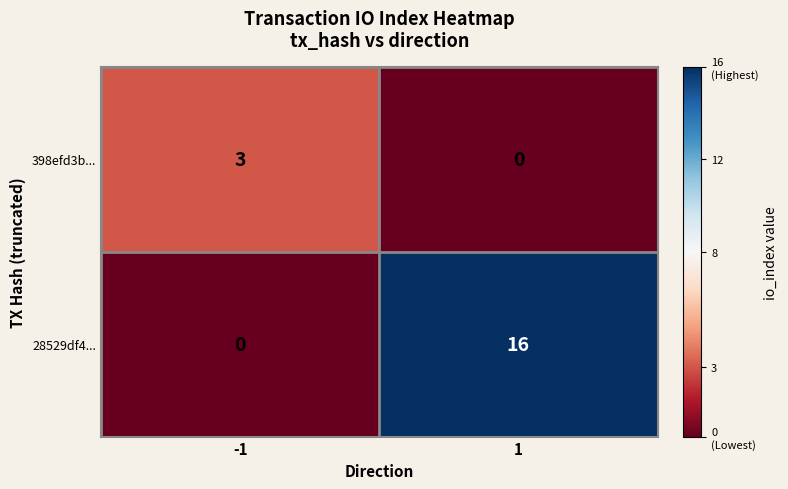

What is the maximum value shown in the chart?

16